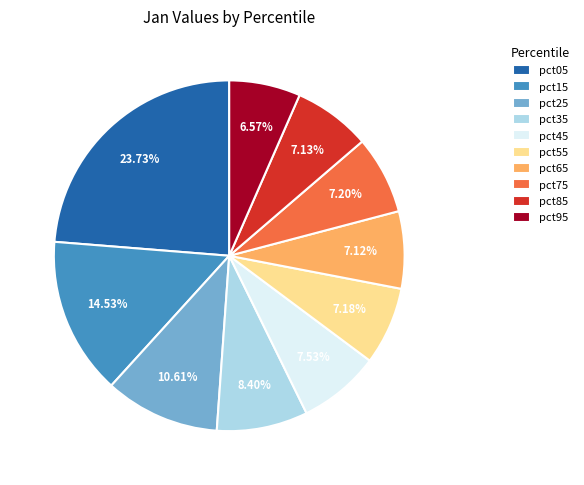

Approximately how many times larger is the value at pct45 compared to pct75?

1.0